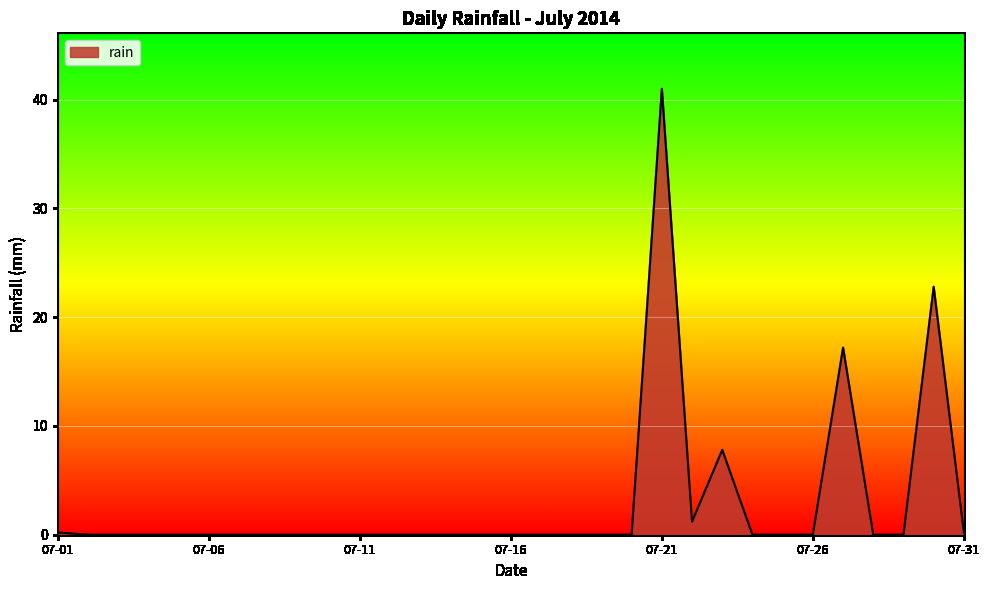

What is the difference between the maximum and minimum values?

41.0